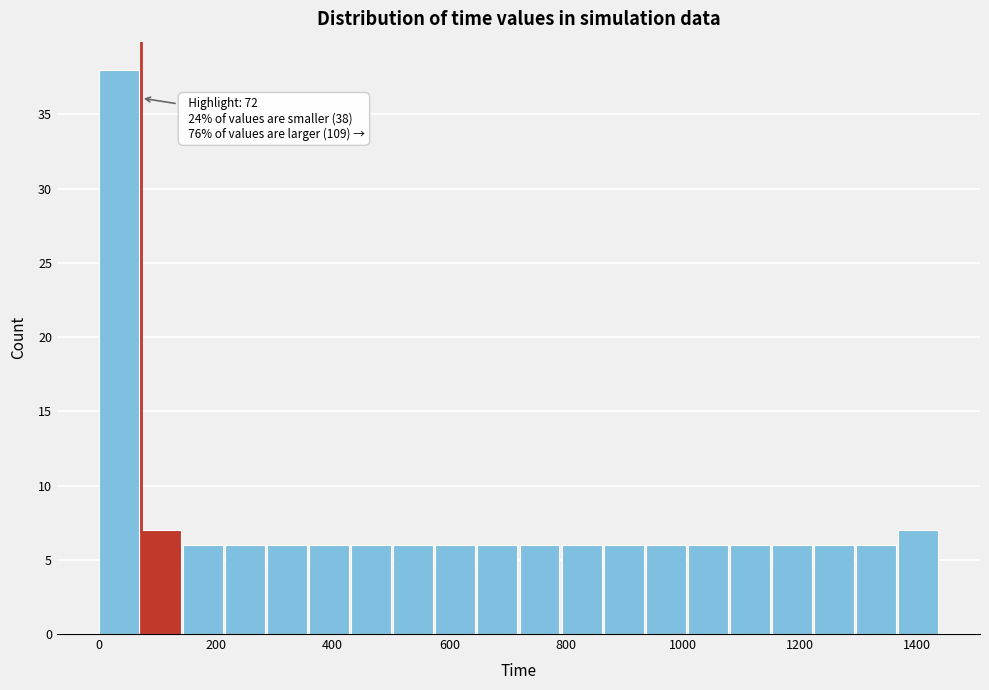

Around what value on the x-axis is the tallest bar? Give the approximate position of its centre, as read against the axis.

40